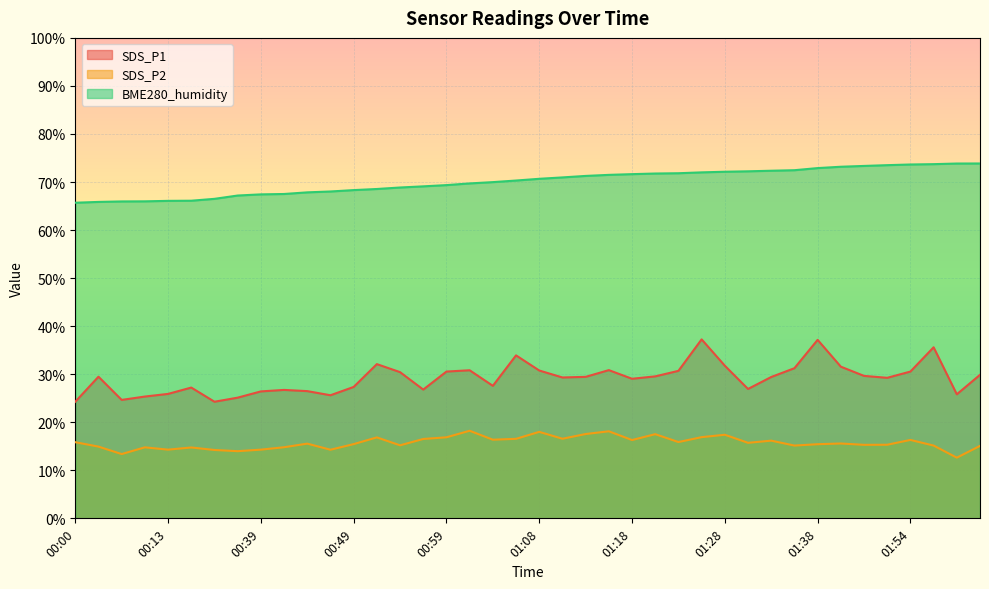

What is the label of the 14th point from the left?

00:51